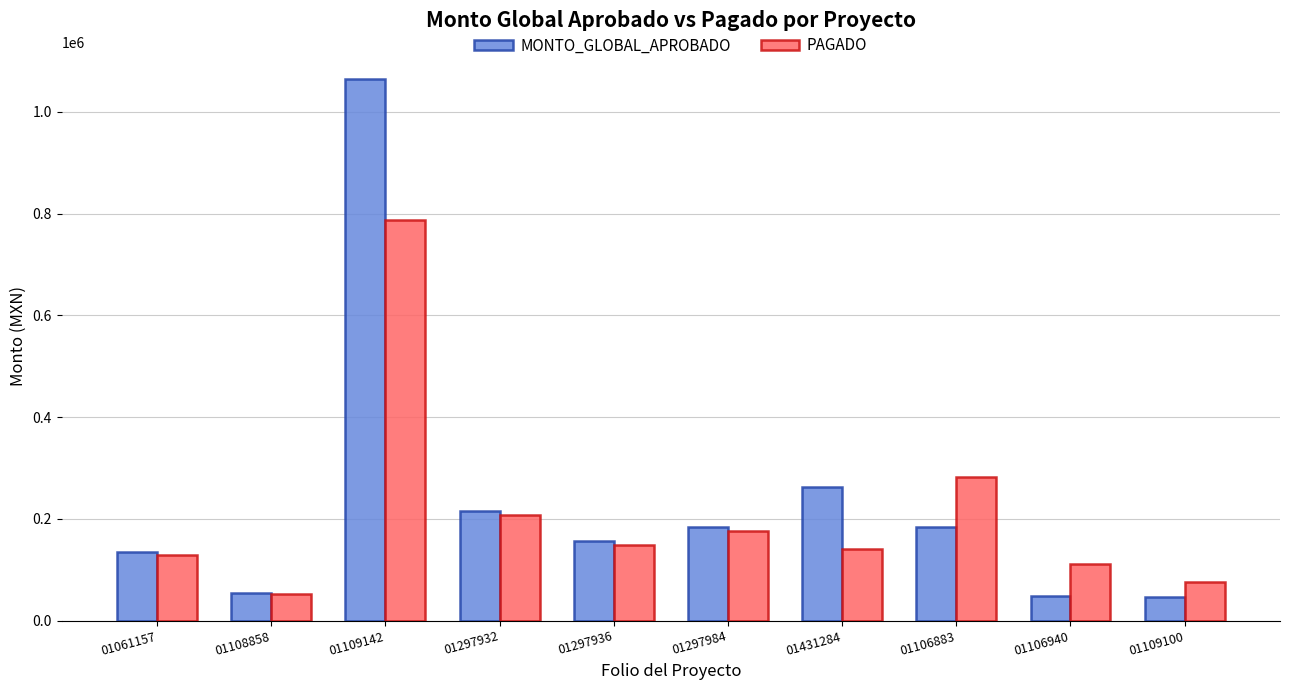

What are all the series names shown in the legend?

MONTO_GLOBAL_APROBADO, PAGADO